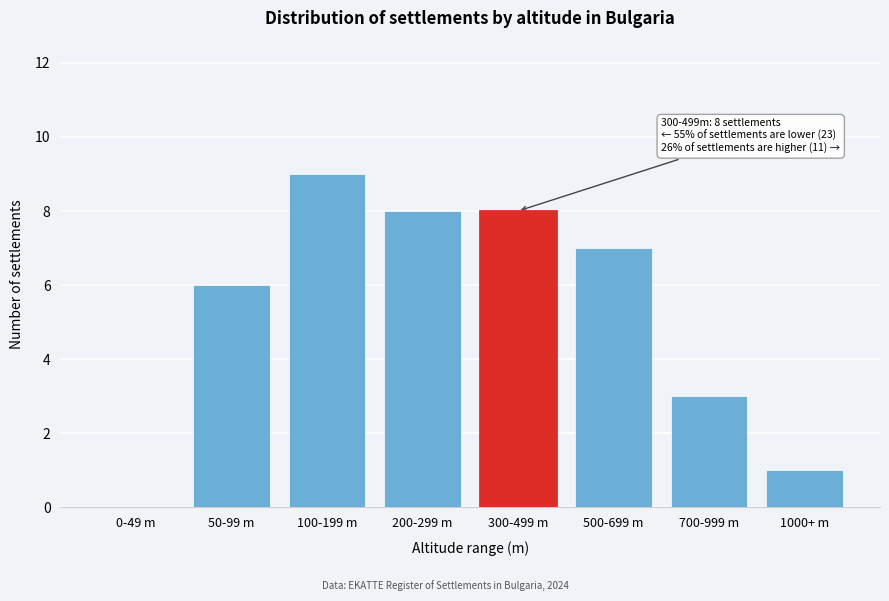

Reading left to right, what are all the values shown in this chart?

0-49 m=0	50-99 m=6	100-199 m=9	200-299 m=8	300-499 m=8	500-699 m=7	700-999 m=3	1000+ m=1